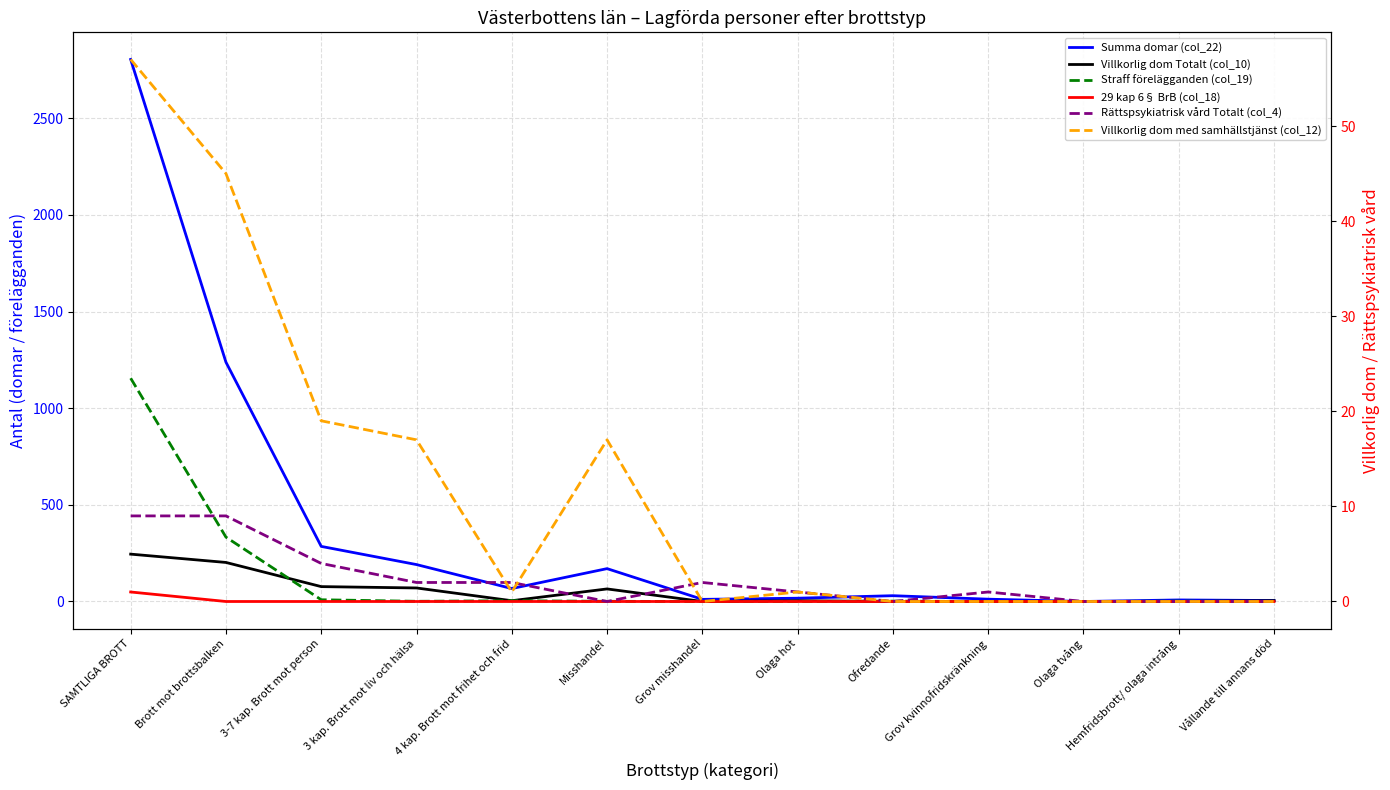

What is the difference between the highest and lowest values at Ofredande?

30